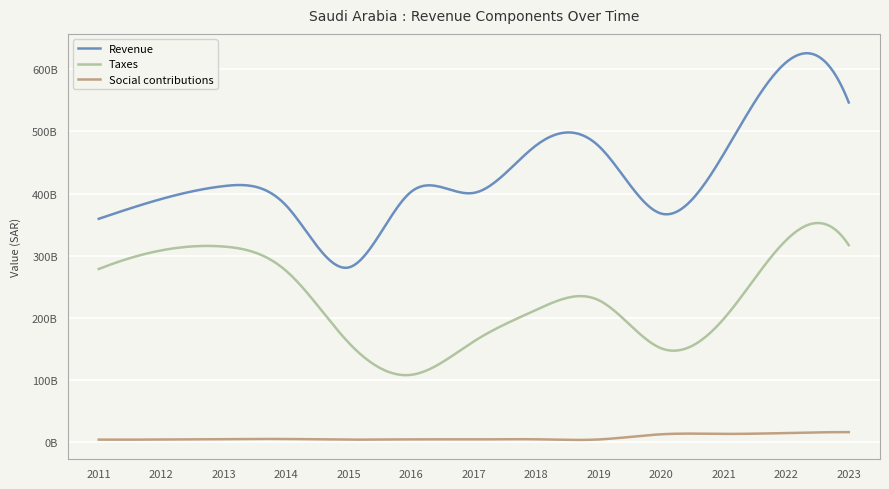

List the series in order of their peak value, lowest first.

Social contributions, Taxes, Revenue